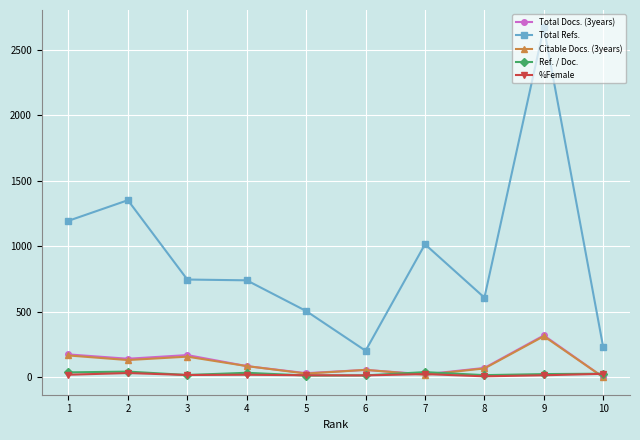

Is it true that Total Refs. equals 746 at 3?

True